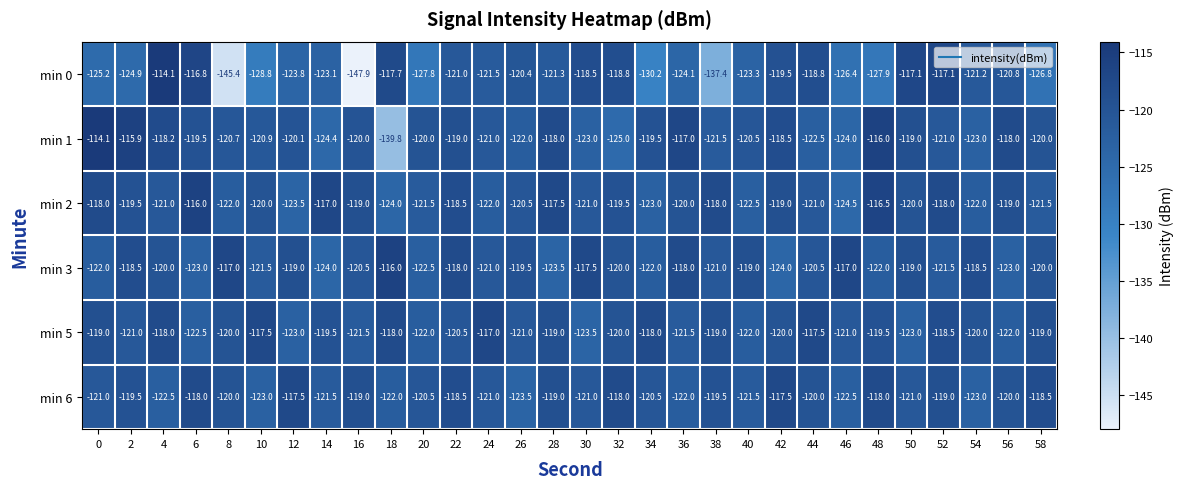

Read the min 1 value at 56.

-118.0